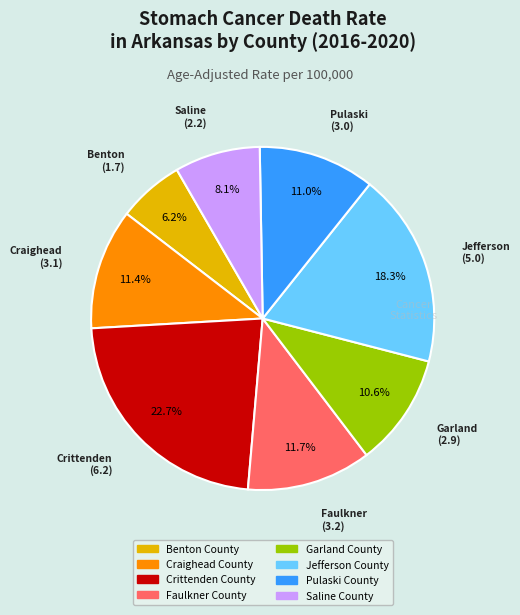

To the nearest percent, what is the average slice percentage?

12%